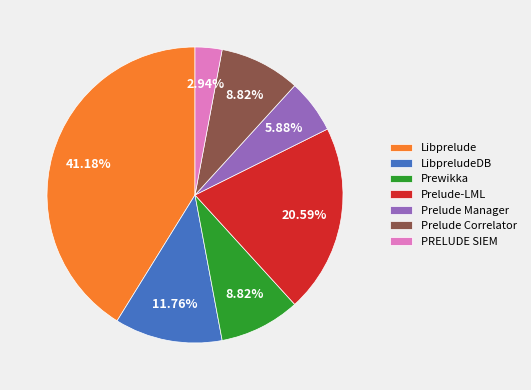

How many segments does this pie chart have?

7